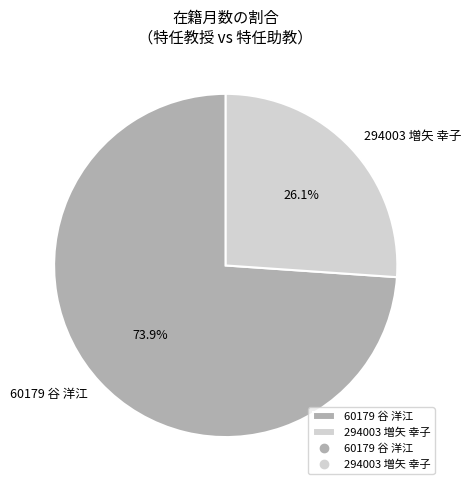

Between 60179 谷 洋江 and 294003 増矢 幸子, which is larger?

60179 谷 洋江